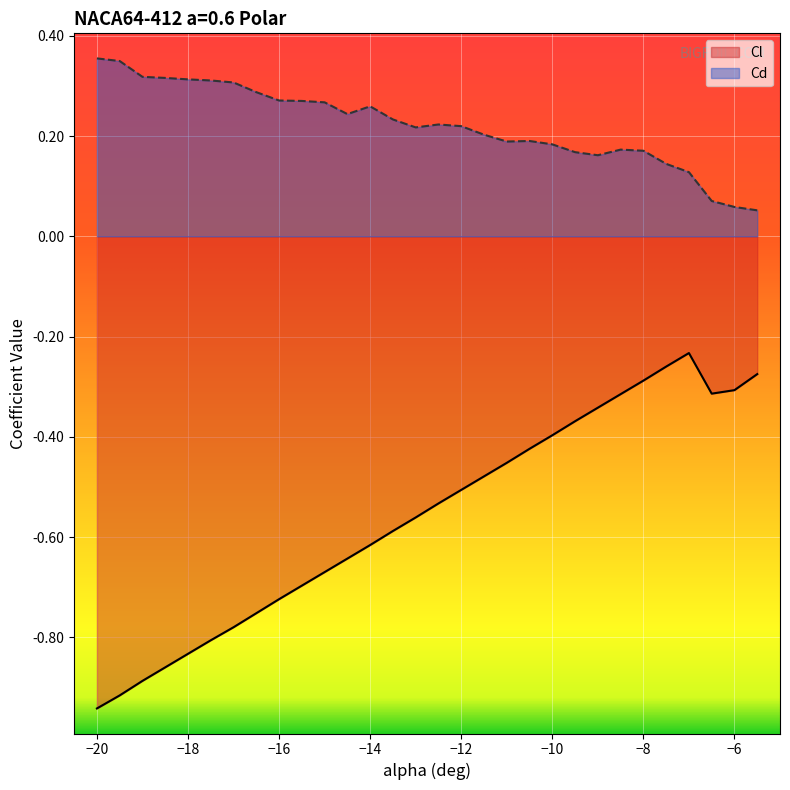

In Cd, how many points are higher than both neighbors (excluding endpoints)?

4